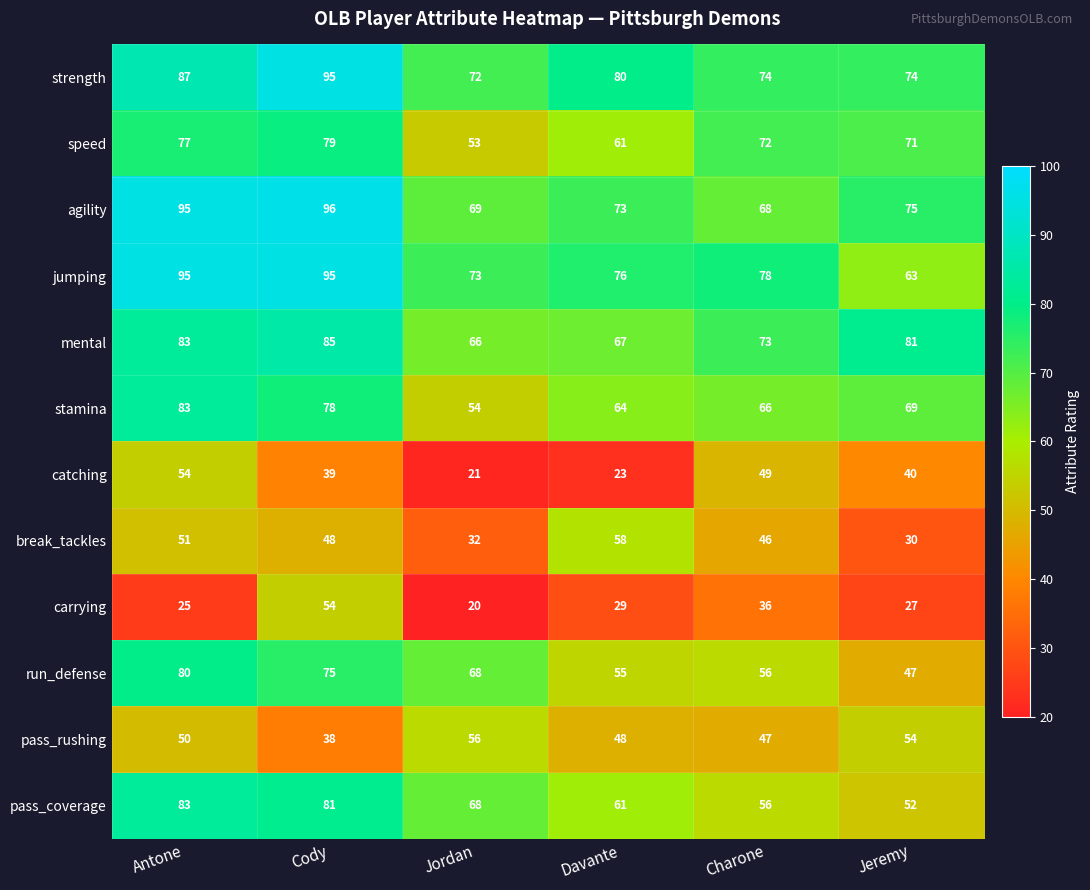

True or false: stamina has a value of 53 at Cody.

False